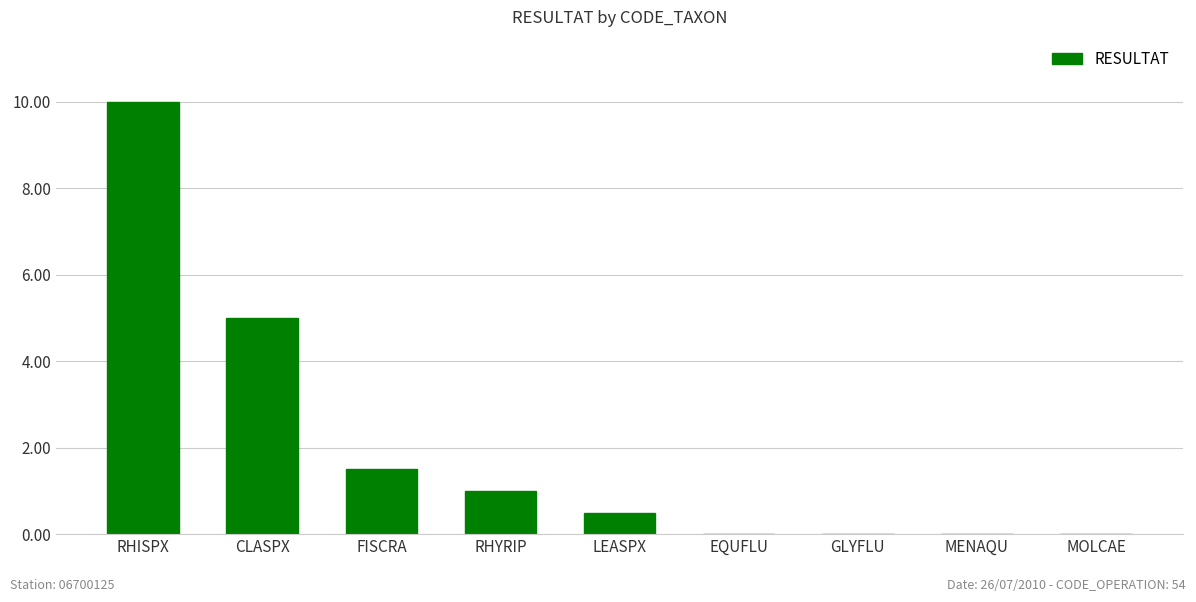

The value at FISCRA is 0.3. True or false?

False